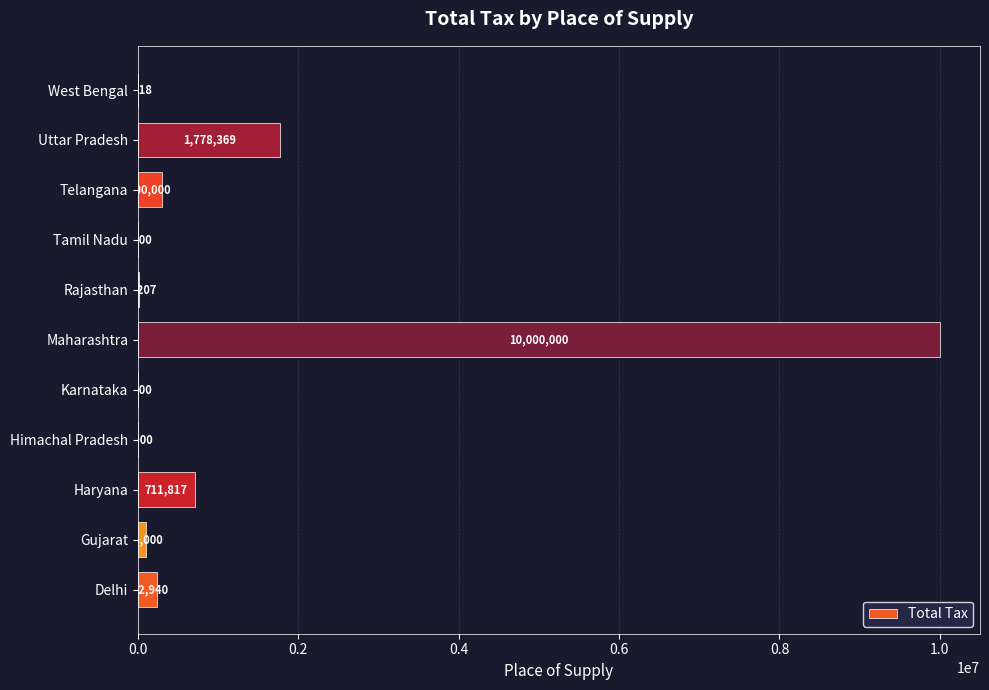

Are the bars grouped side by side (vs. stacked)?

No